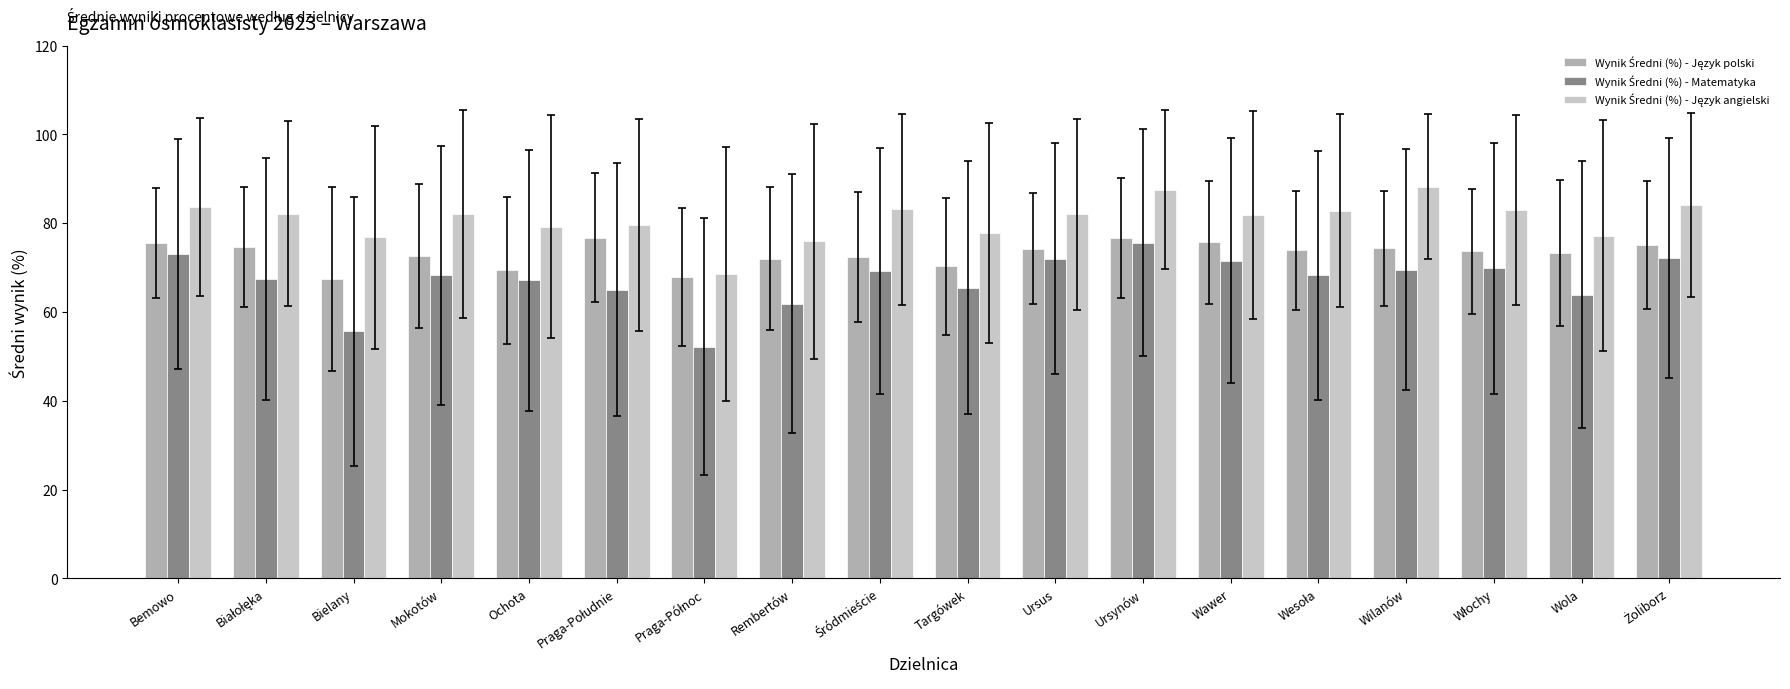

At which category is the sum across all series the highest?

Ursynów